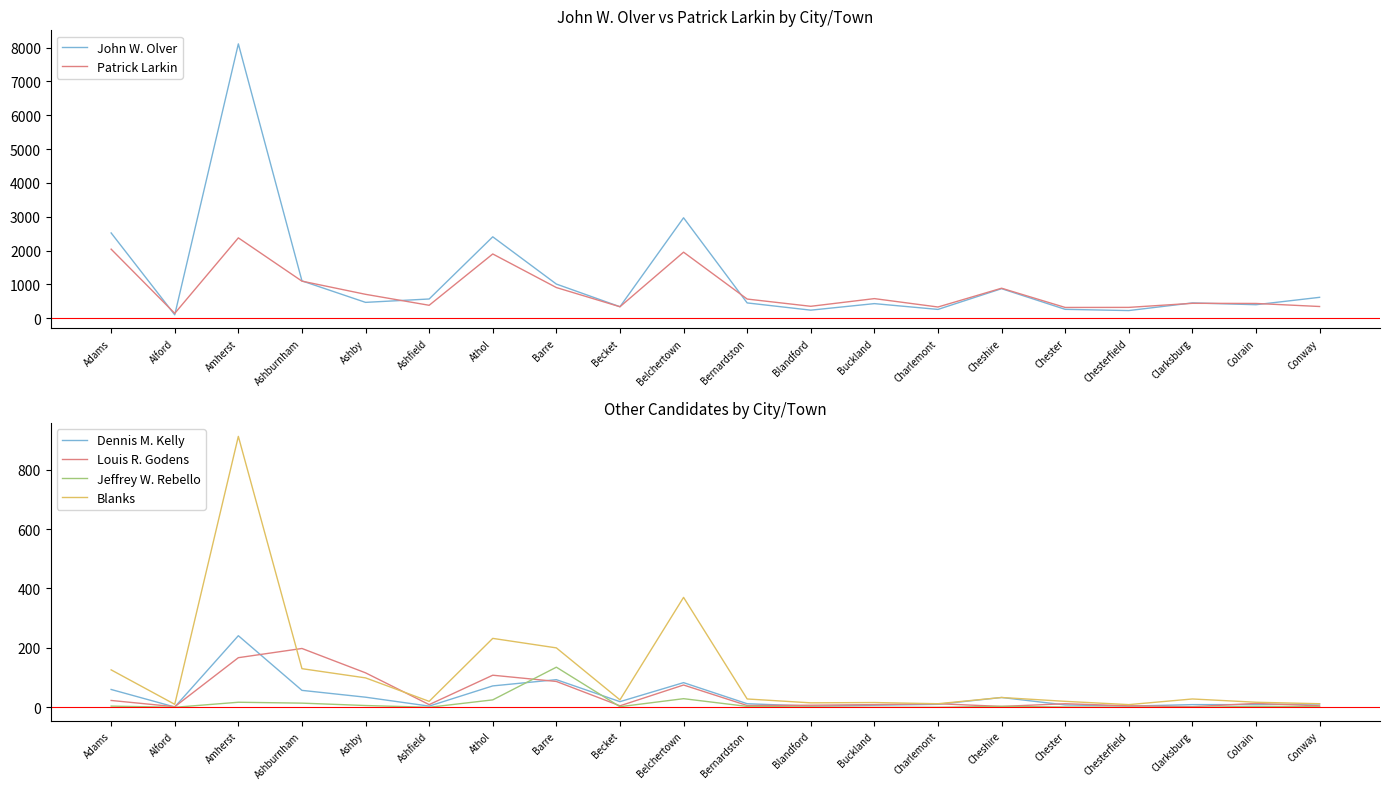

At how many categories does at least one series exceed 678?

8